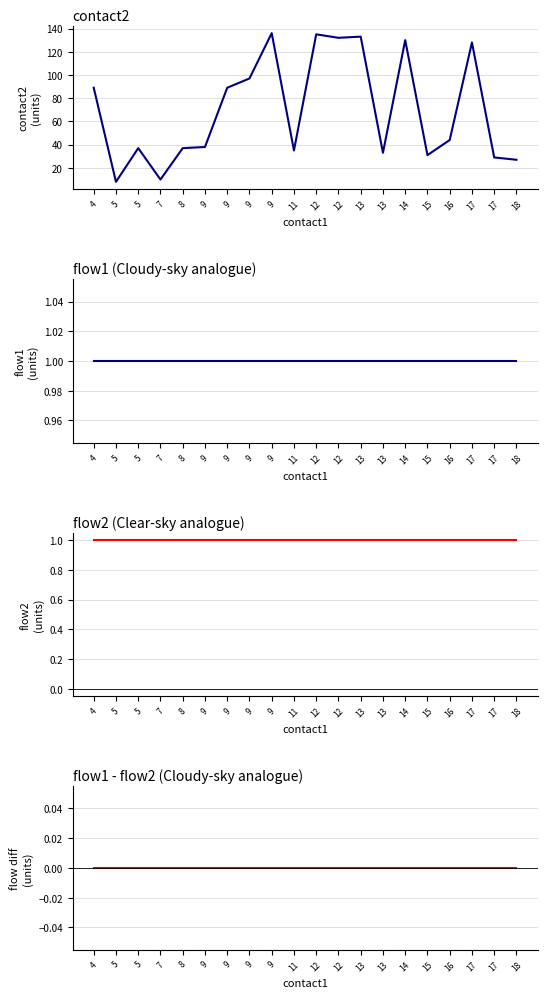

What is the value of the flow1 point at the 2nd from the left?

1